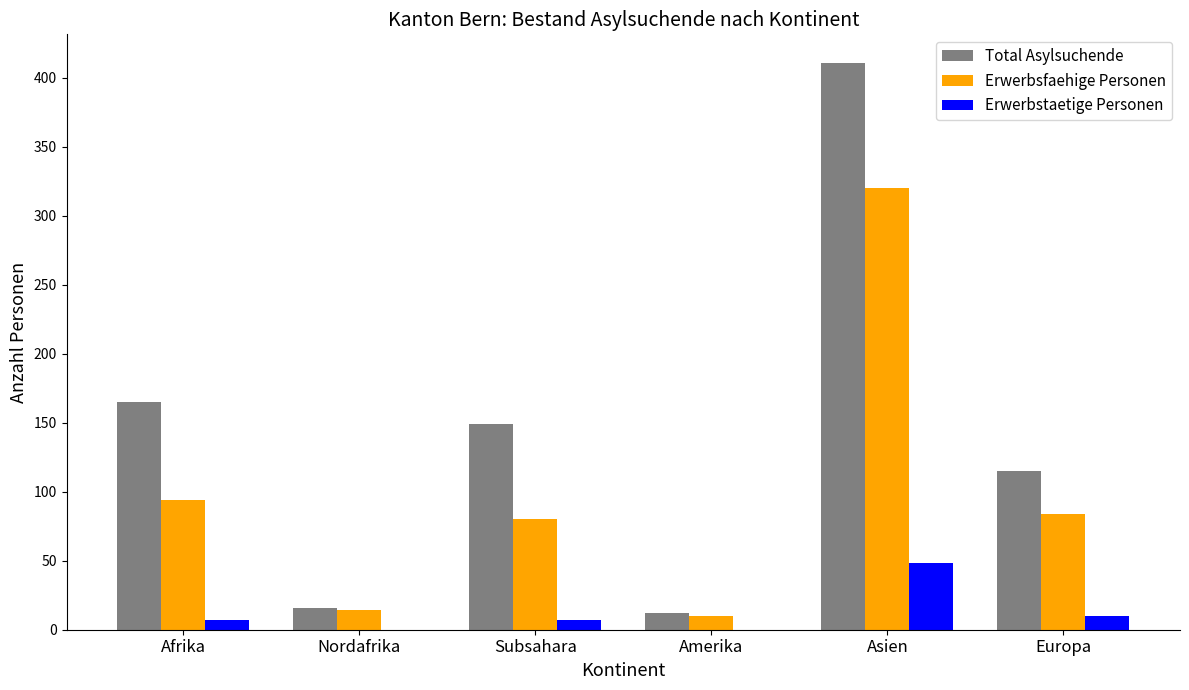

What are all the series names shown in the legend?

Total Asylsuchende, Erwerbsfaehige Personen, Erwerbstaetige Personen